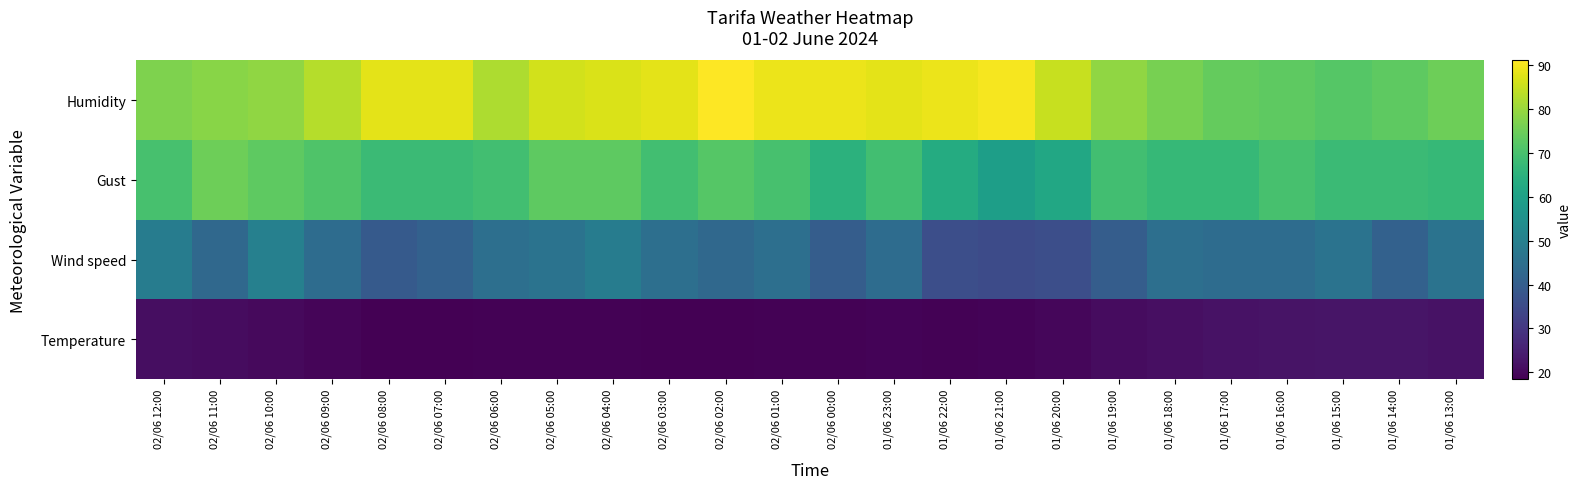

At which category is the sum across all series the highest?

02/06 04:00